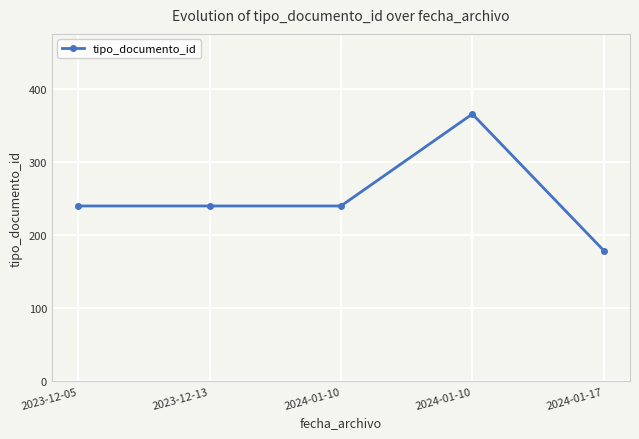

True or false: the data has more than 0 interior local peaks.

True